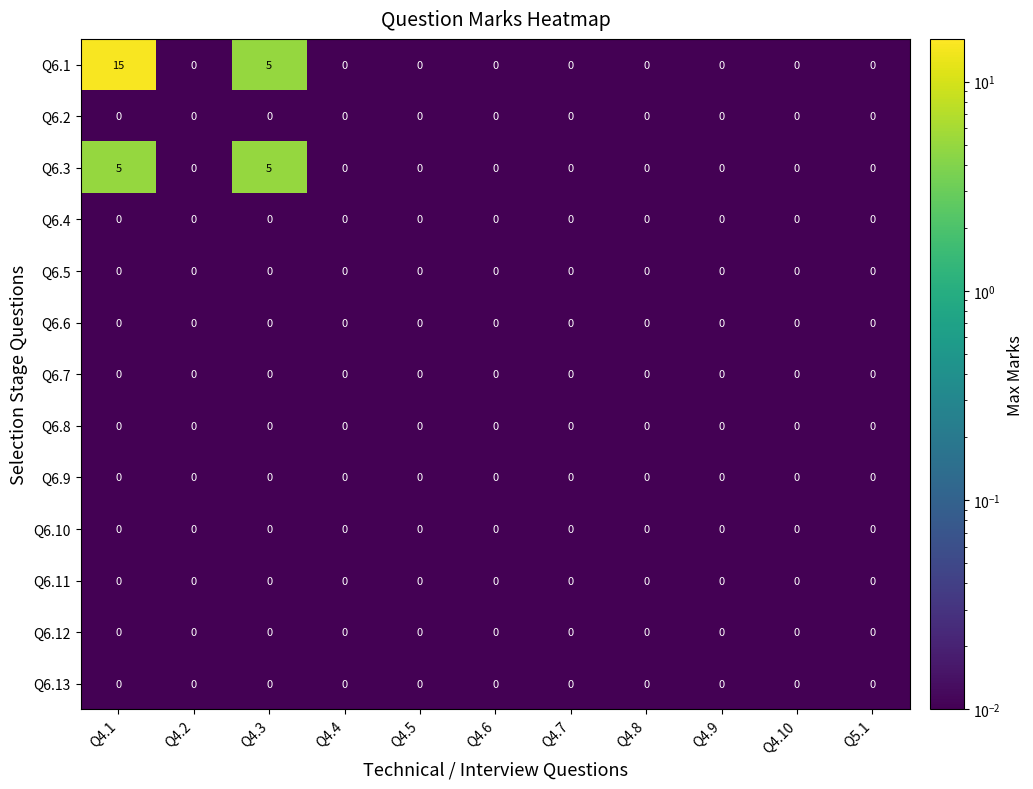

How many distinct data groups are displayed?

13